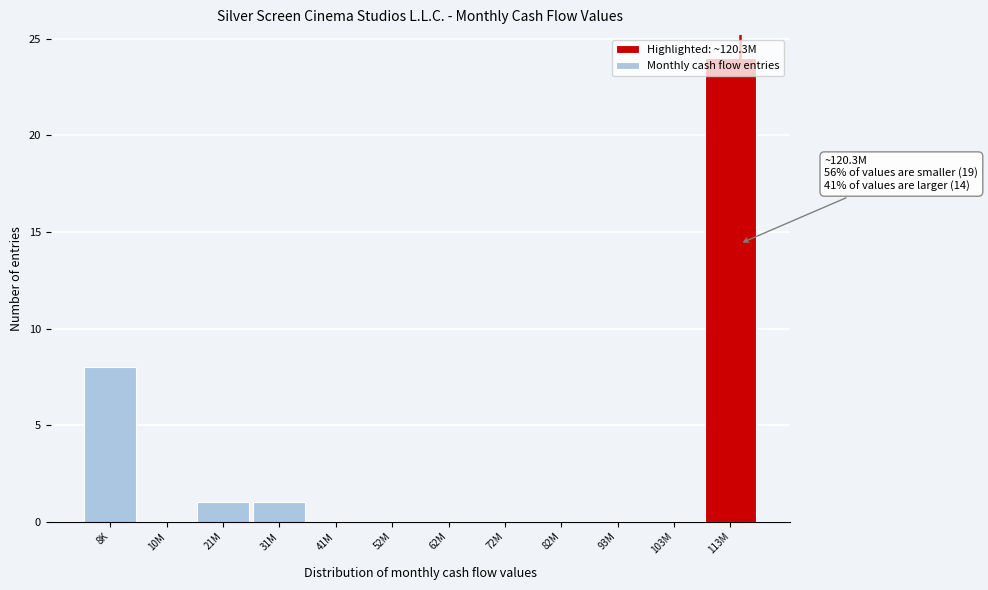

What is the sum of all values?

34